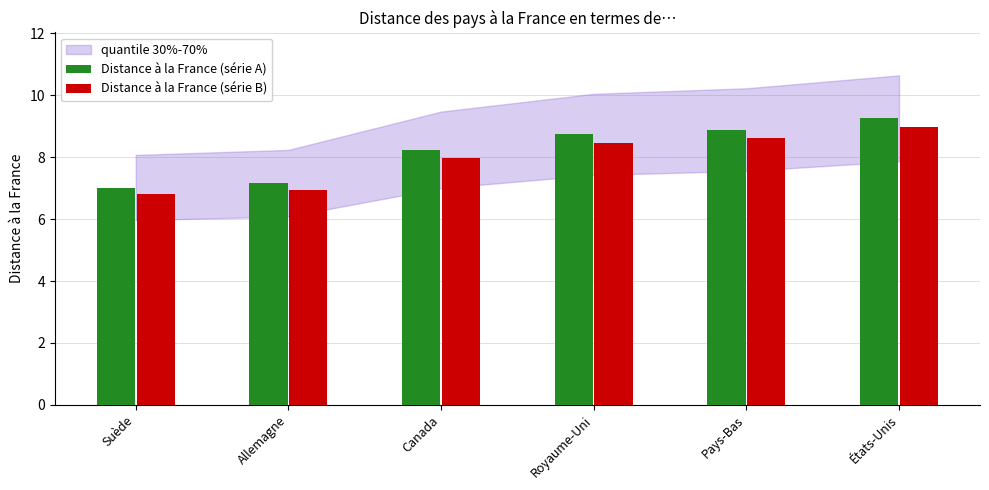

What is the maximum value for Distance à la France (série B)?

9.0